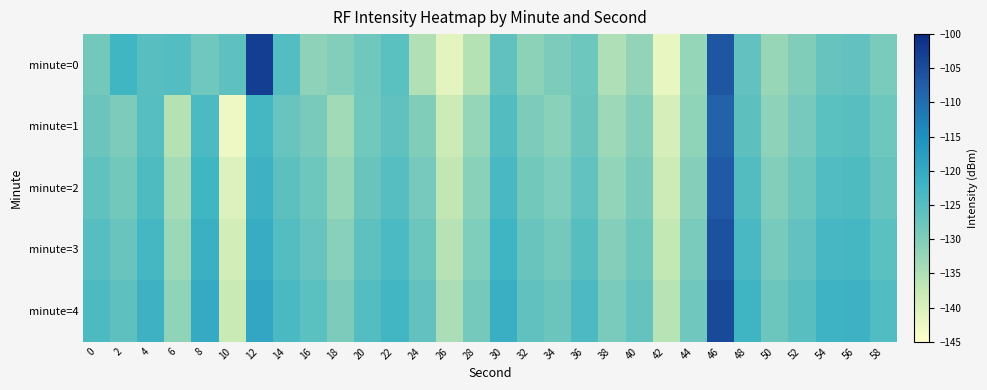

What is the minimum value shown in the chart?

-142.7